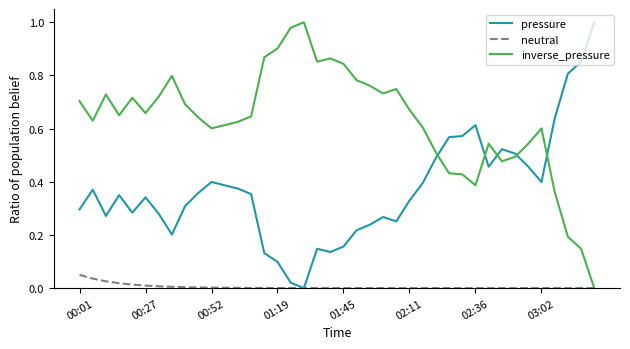

Which series has the largest total across all categories?

inverse_pressure